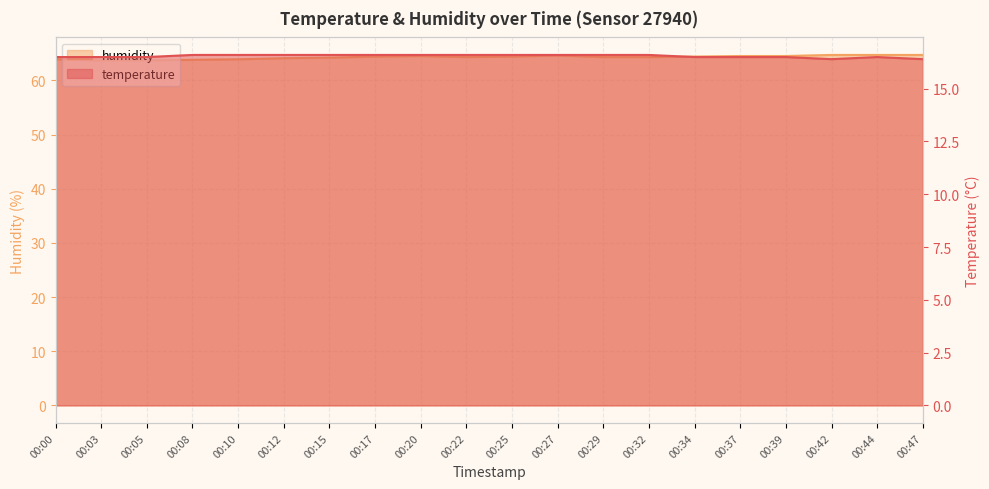

What are all the series names shown in the legend?

temperature, humidity